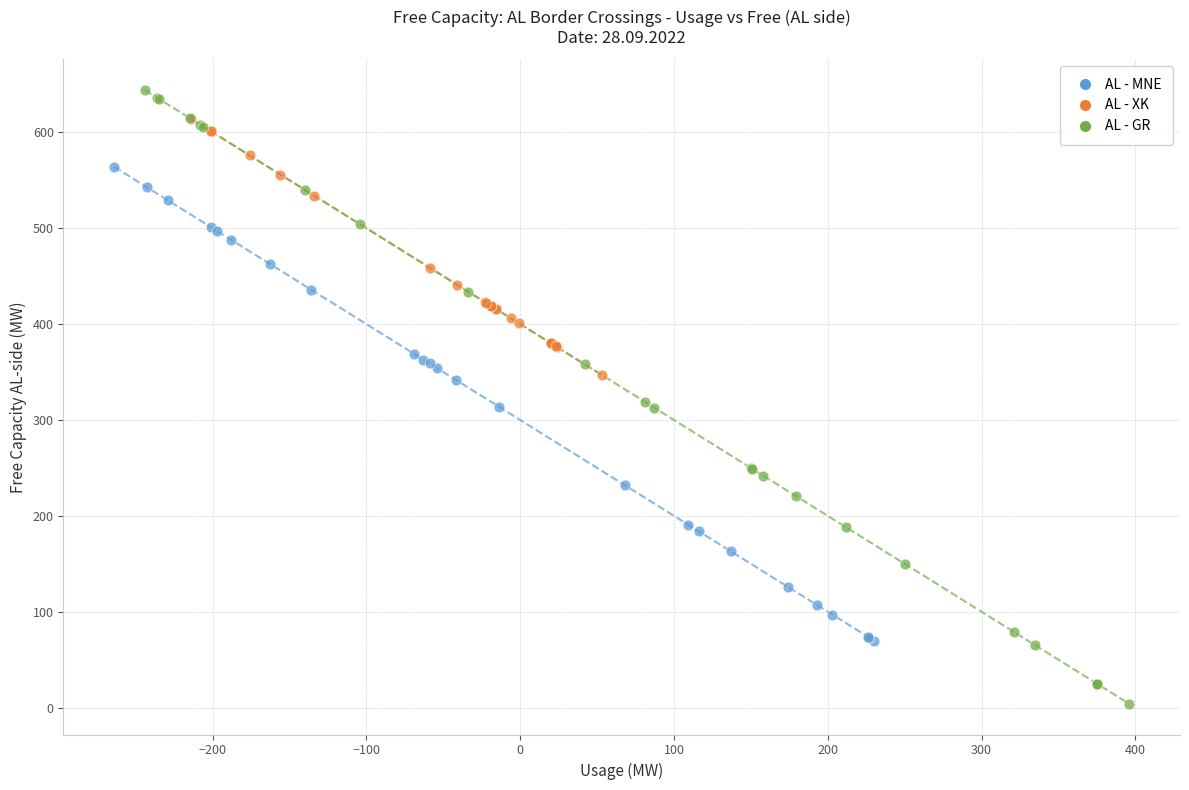

Which series contains the lowest Y value?

AL - GR